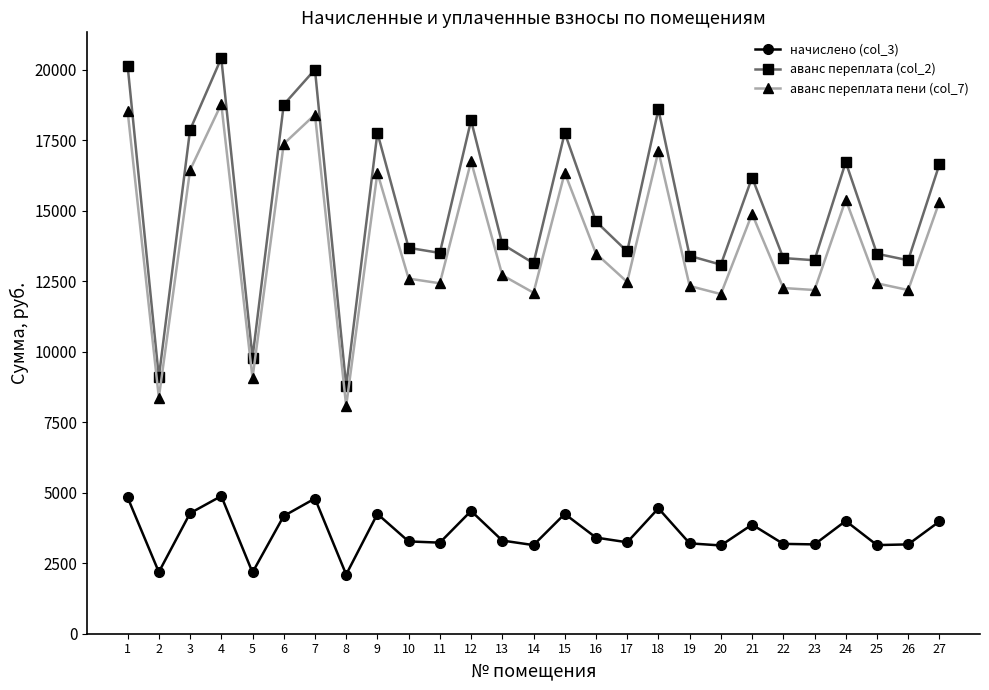

What is the average value of the аванс переплата (col_2) series?

15138.6